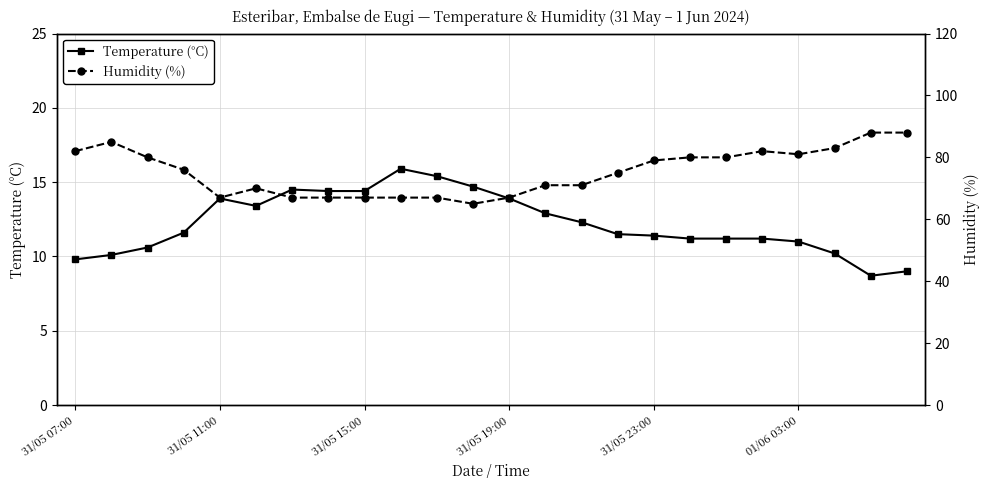

Which series has the widest spread of values?

Humidity (%)